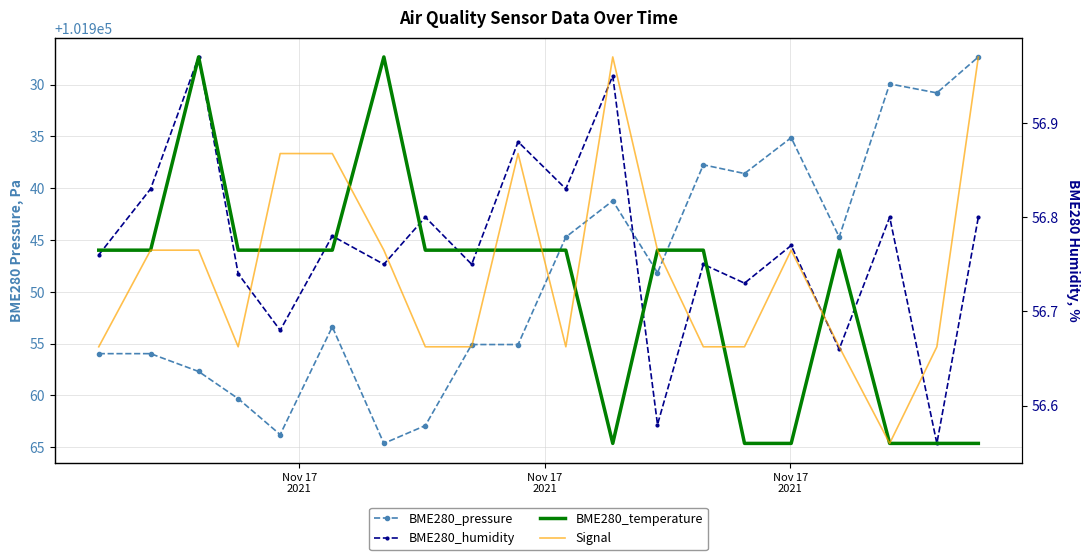

Which series has the widest spread of values?

BME280_pressure